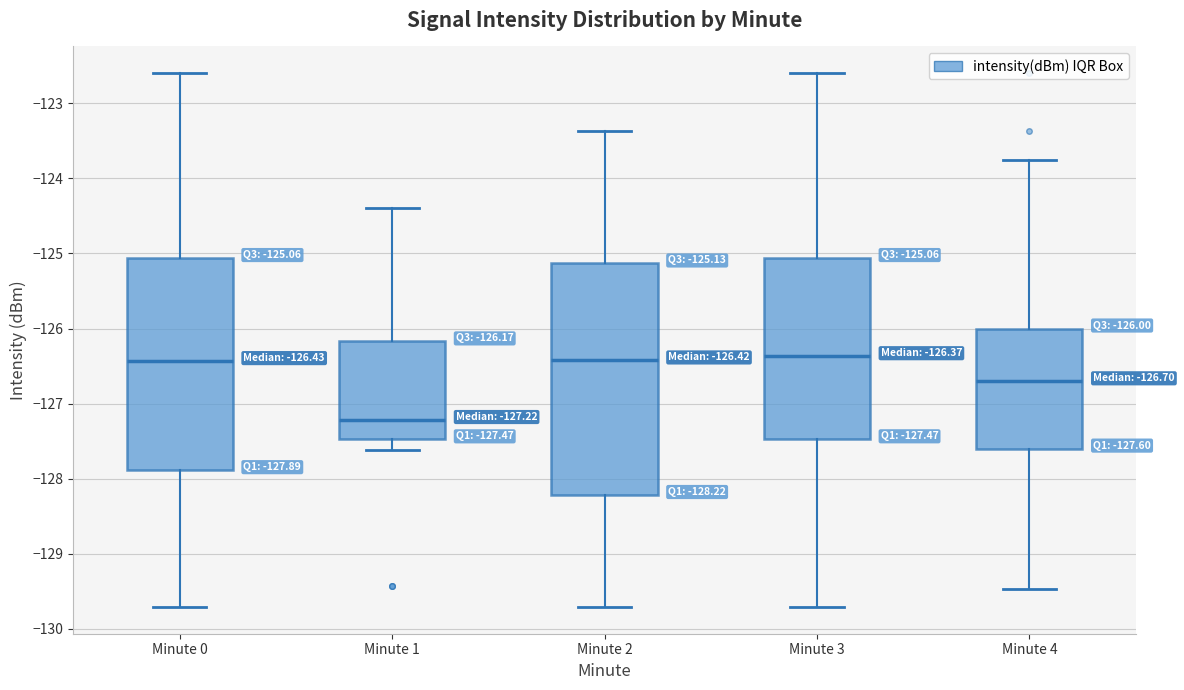

Which box is the tallest, from its lower edge to its upper edge?

Minute 2